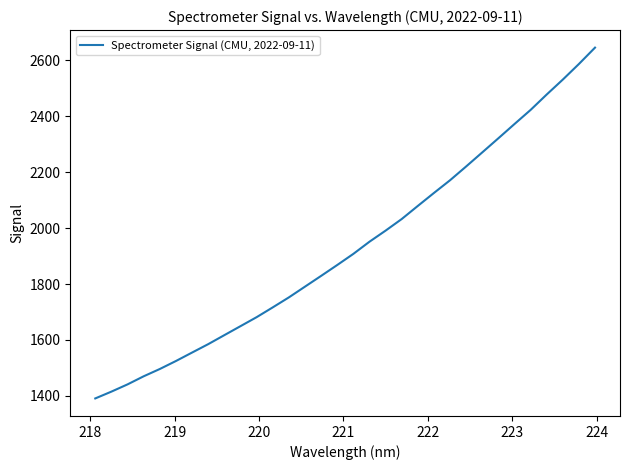

What is the minimum value shown in the chart?

1390.6